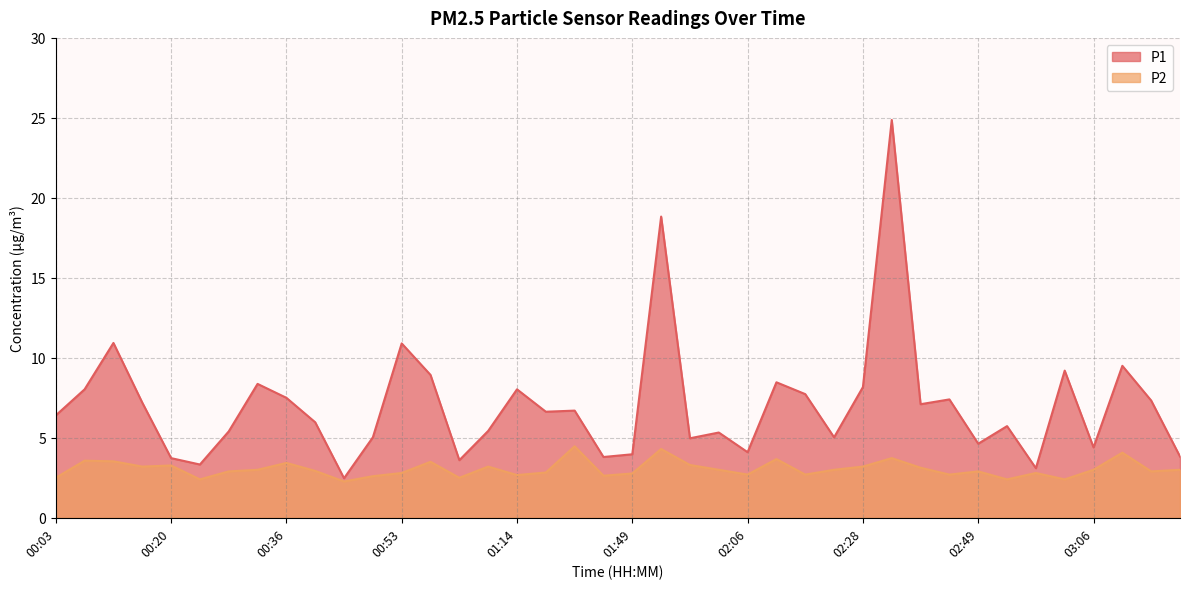

Which label corresponds to the largest value in the chart?

02:32